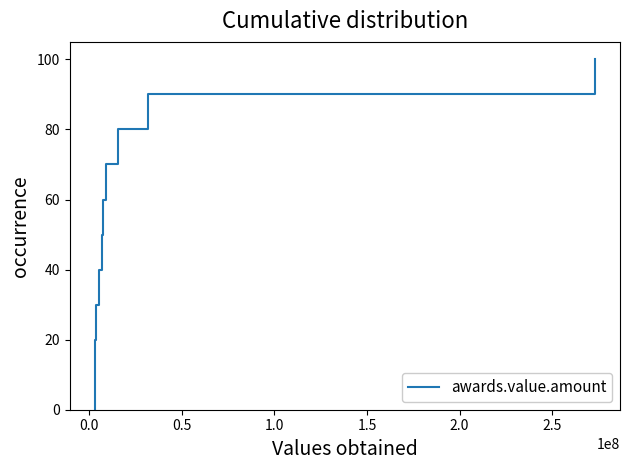

What is the greatest value displayed?

100